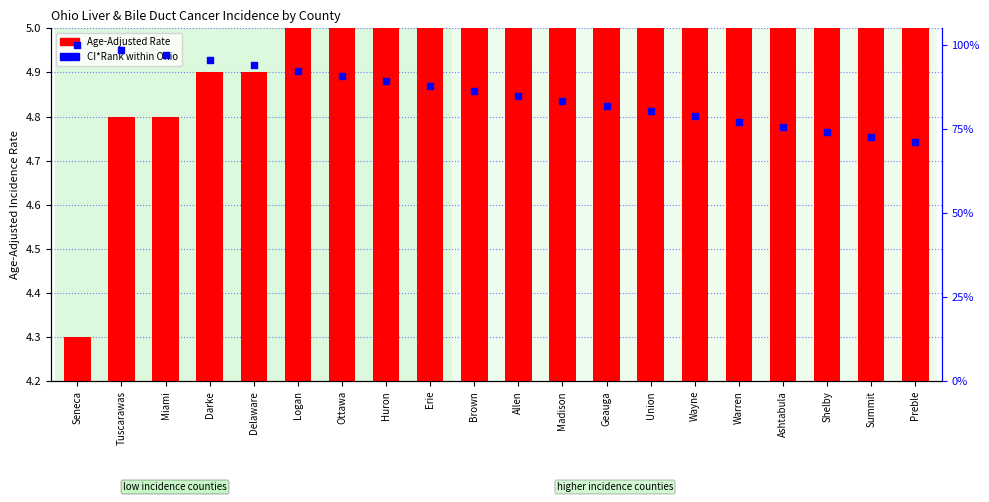

At which category is the sum across all series the highest?

Seneca